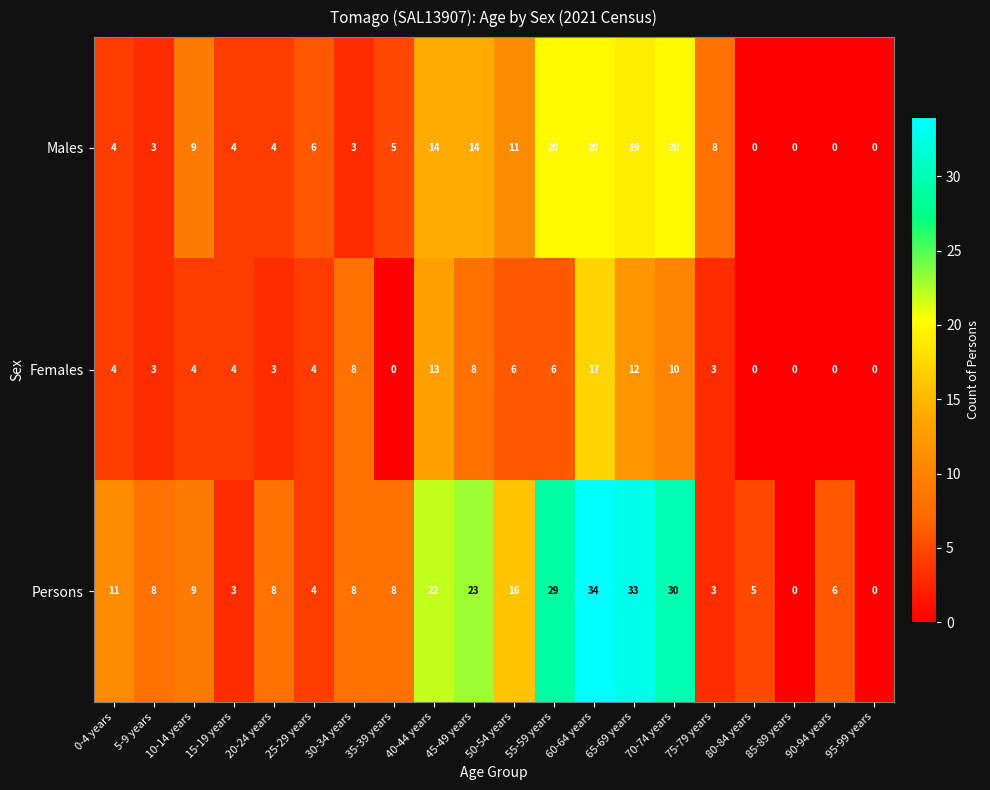

At which category is the sum across all series the highest?

60-64 years